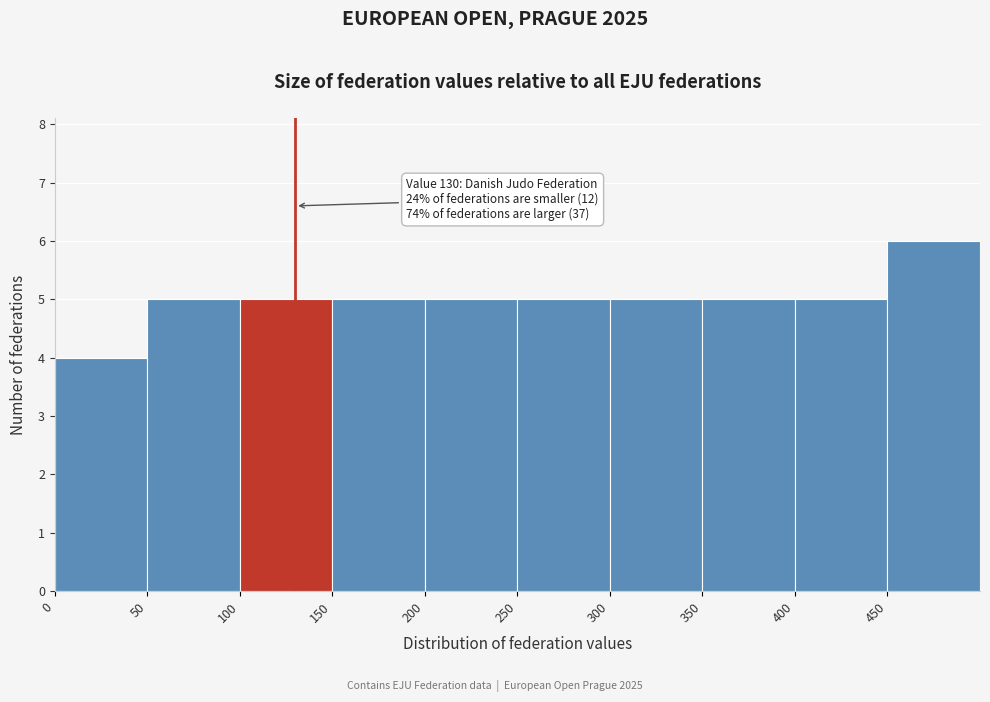

Over which range of the x-axis is the bar tallest?

450 to 500